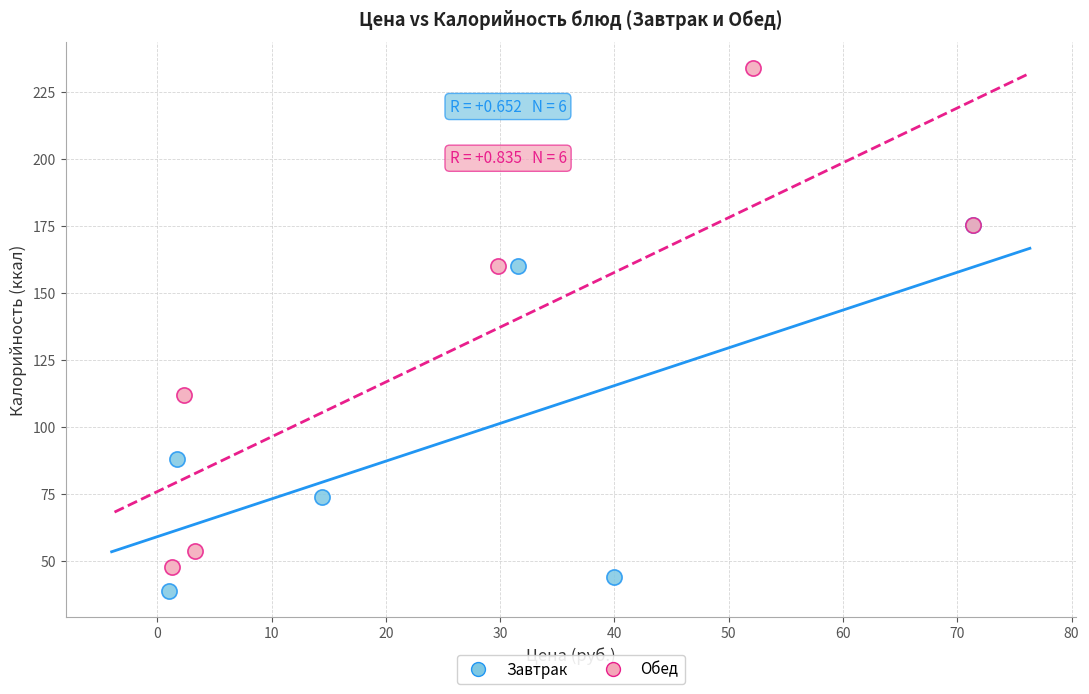

Which series contains the highest Y value?

Обед